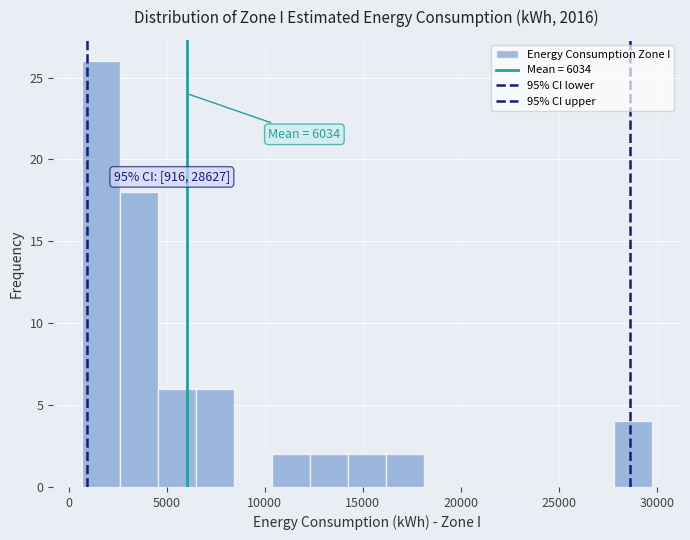

Around what value on the x-axis is the tallest bar? Give the approximate position of its centre, as read against the axis.

1500